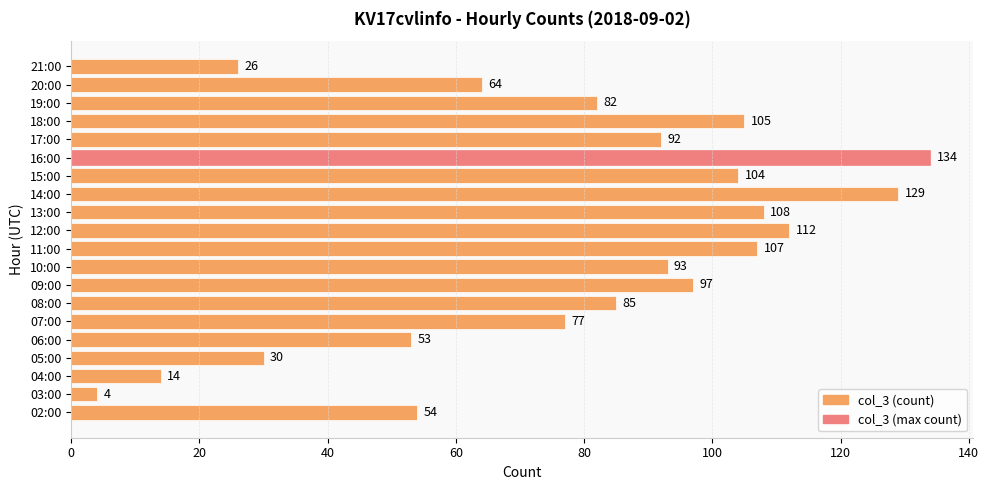

Rank the categories by value from lowest to highest.

03:00, 04:00, 21:00, 05:00, 06:00, 02:00, 20:00, 07:00, 19:00, 08:00, 17:00, 10:00, 09:00, 15:00, 18:00, 11:00, 13:00, 12:00, 14:00, 16:00